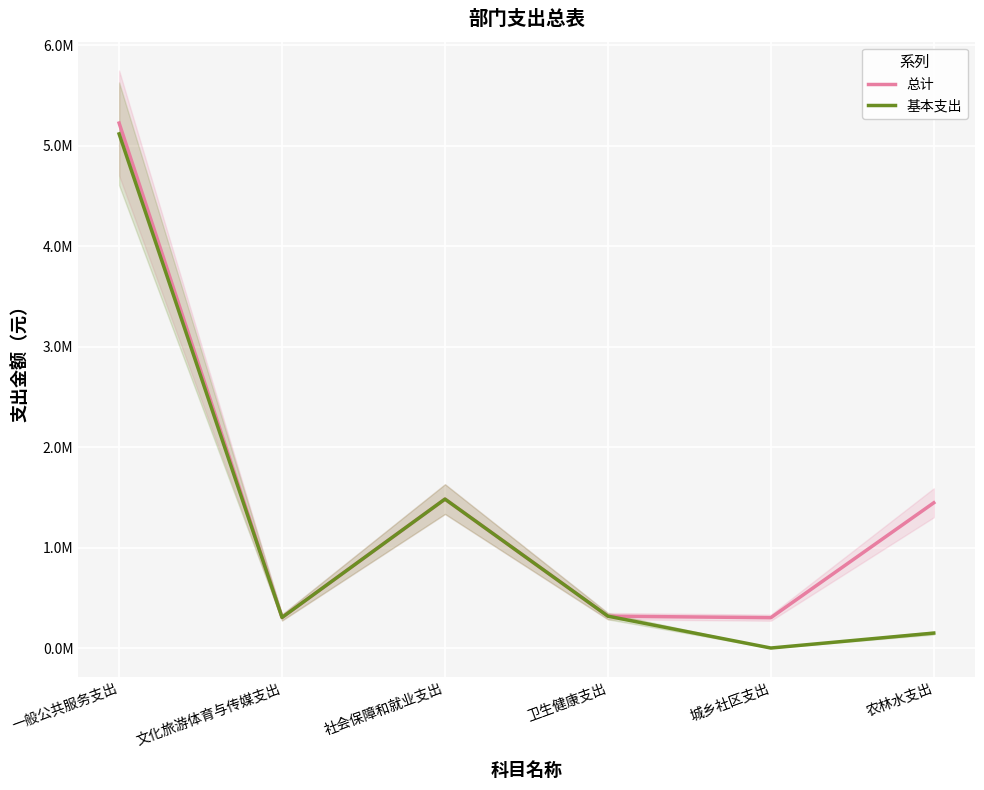

What is the label of the 5th point from the left?

城乡社区支出